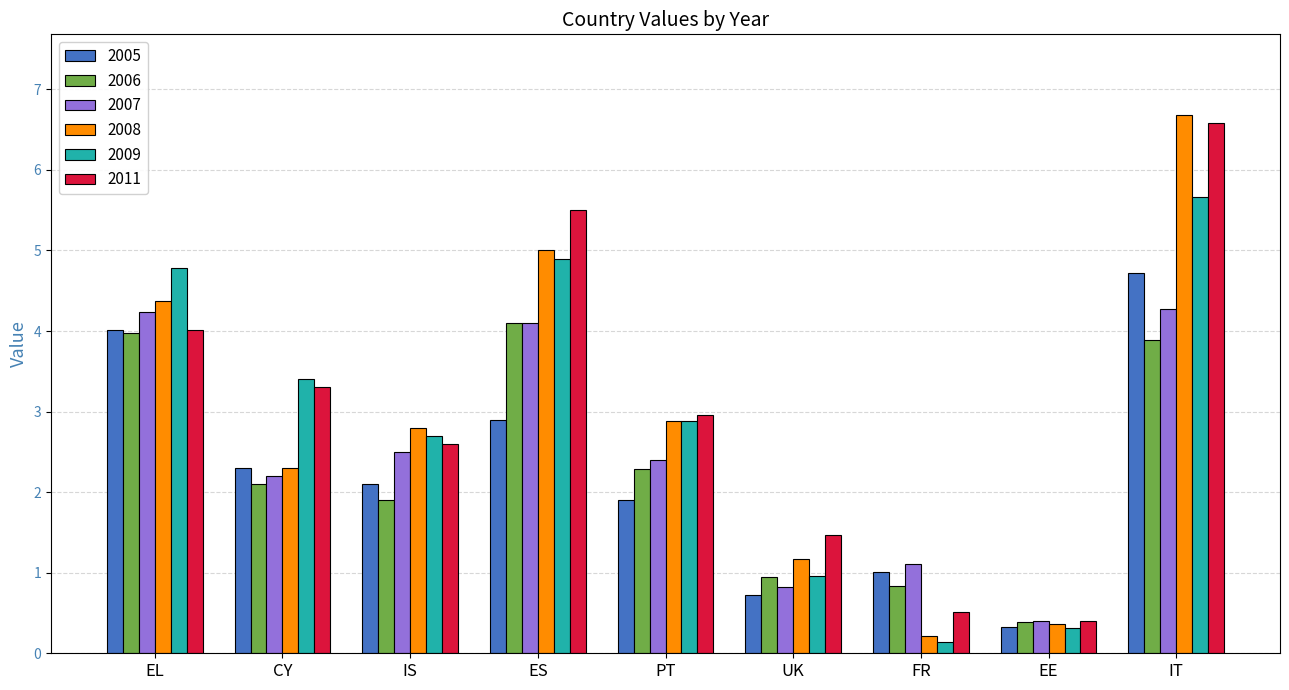

Reading left to right, list all the values displayed in this chart.

2005: EL=4.0	CY=2.3	IS=2.1	ES=2.9	PT=1.9	UK=0.7	FR=1.0	EE=0.3	IT=4.7
2006: EL=4.0	CY=2.1	IS=1.9	ES=4.1	PT=2.3	UK=0.9	FR=0.8	EE=0.4	IT=3.9
2007: EL=4.2	CY=2.2	IS=2.5	ES=4.1	PT=2.4	UK=0.8	FR=1.1	EE=0.4	IT=4.3
2008: EL=4.4	CY=2.3	IS=2.8	ES=5.0	PT=2.9	UK=1.2	FR=0.2	EE=0.4	IT=6.7
2009: EL=4.8	CY=3.4	IS=2.7	ES=4.9	PT=2.9	UK=1.0	FR=0.1	EE=0.3	IT=5.7
2011: EL=4.0	CY=3.3	IS=2.6	ES=5.5	PT=3.0	UK=1.5	FR=0.5	EE=0.4	IT=6.6